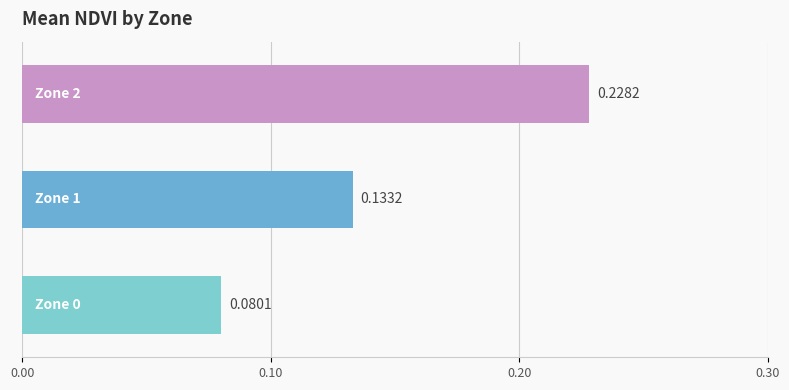

What is the sum of all values?

0.4